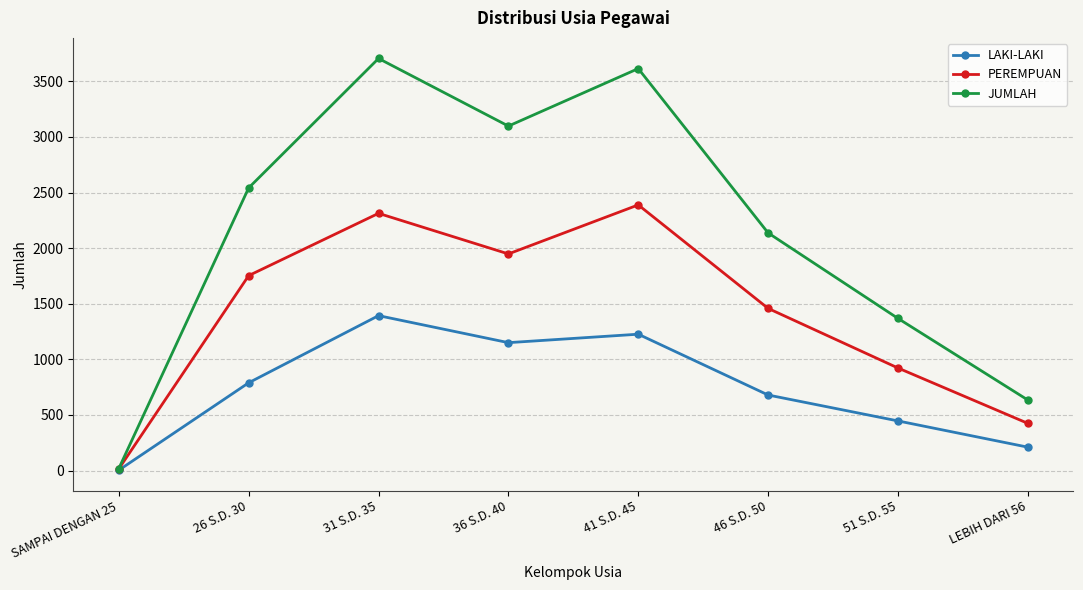

Is the value of LAKI-LAKI at 41 S.D. 45 greater than the value of PEREMPUAN at 26 S.D. 30?

No